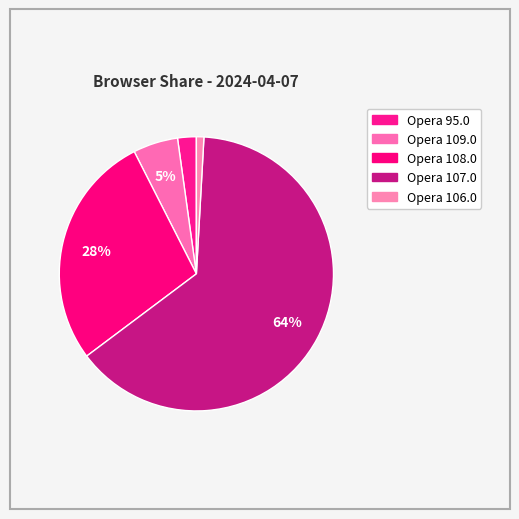

Which category has the biggest portion of the pie?

Opera 107.0